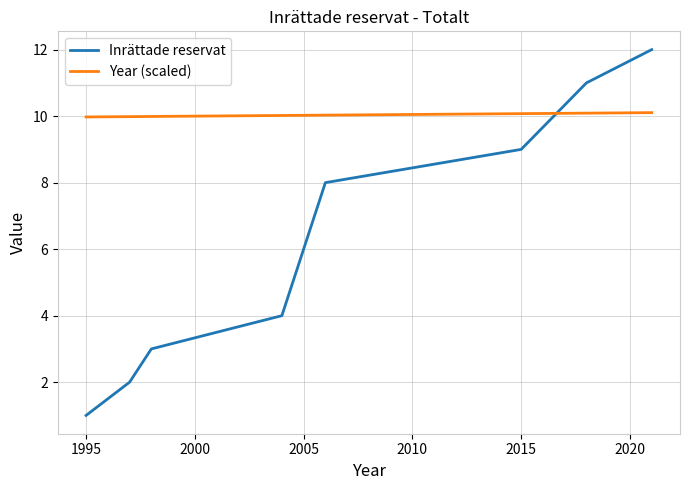

What is the smallest value displayed?

1.0